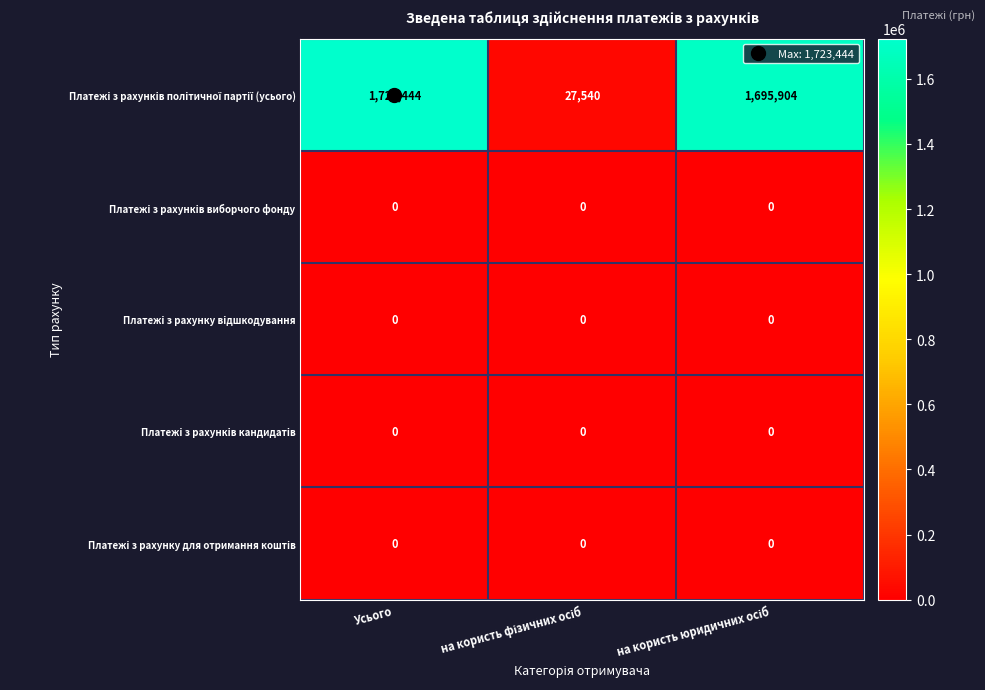

What is the greatest value displayed?

1723444